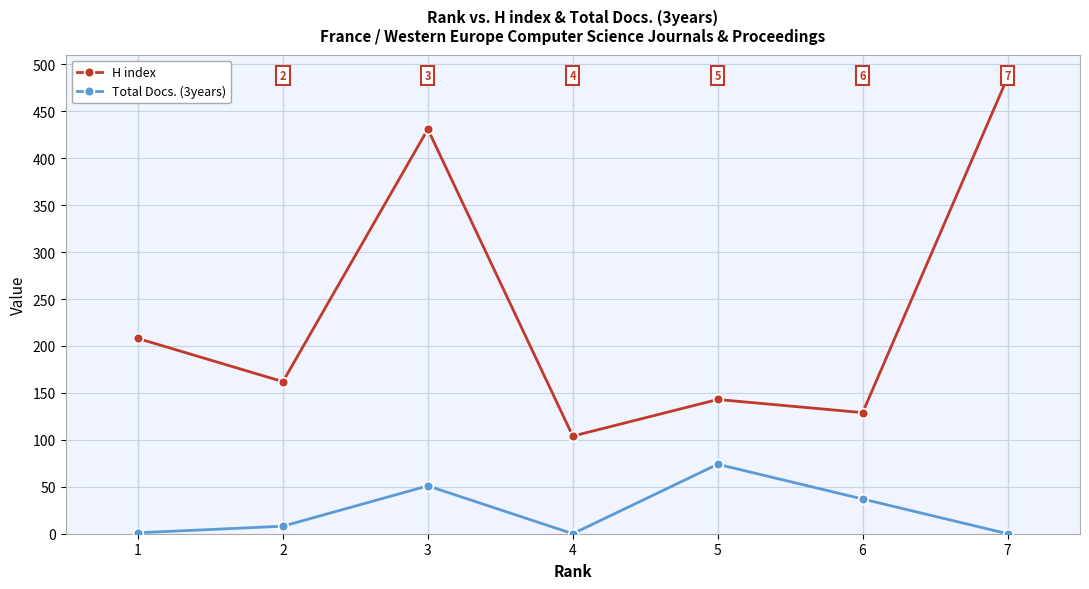

At which category does the chart reach its peak across all series?

7